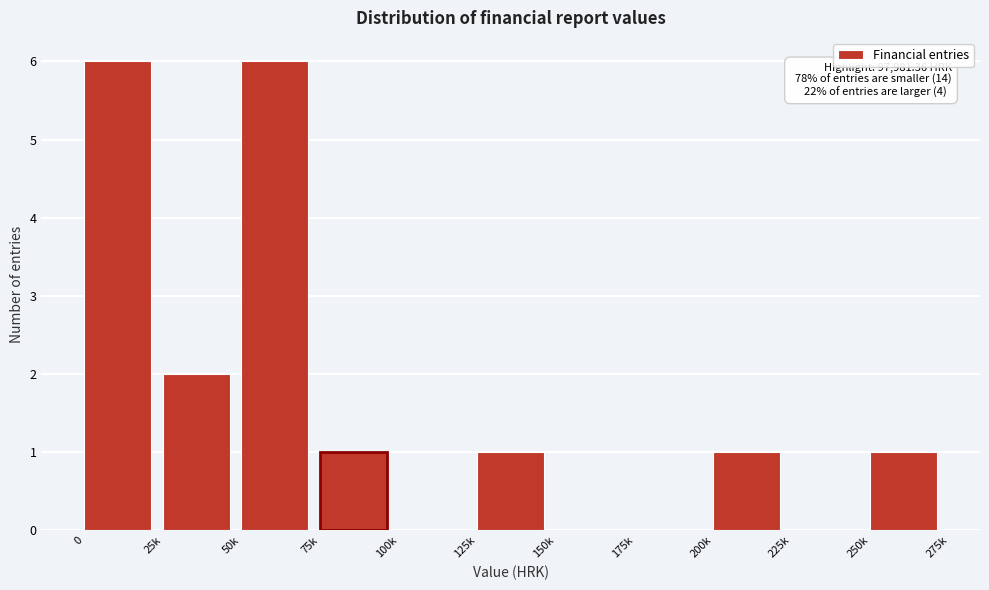

Reading right to left, what are all the values shown in this chart?

250k=1	225k=0	200k=1	175k=0	150k=0	125k=1	100k=0	75k=1	50k=6	25k=2	0=6